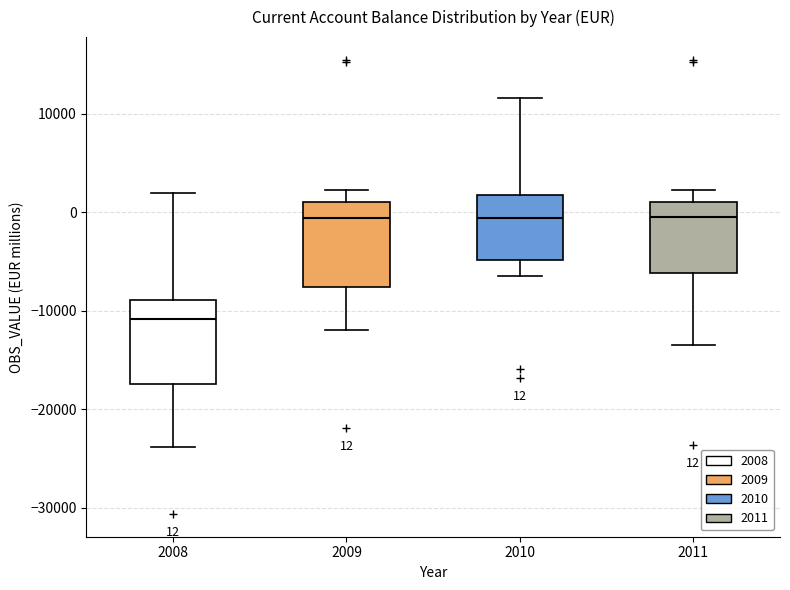

Which box's median line is the lowest?

2008